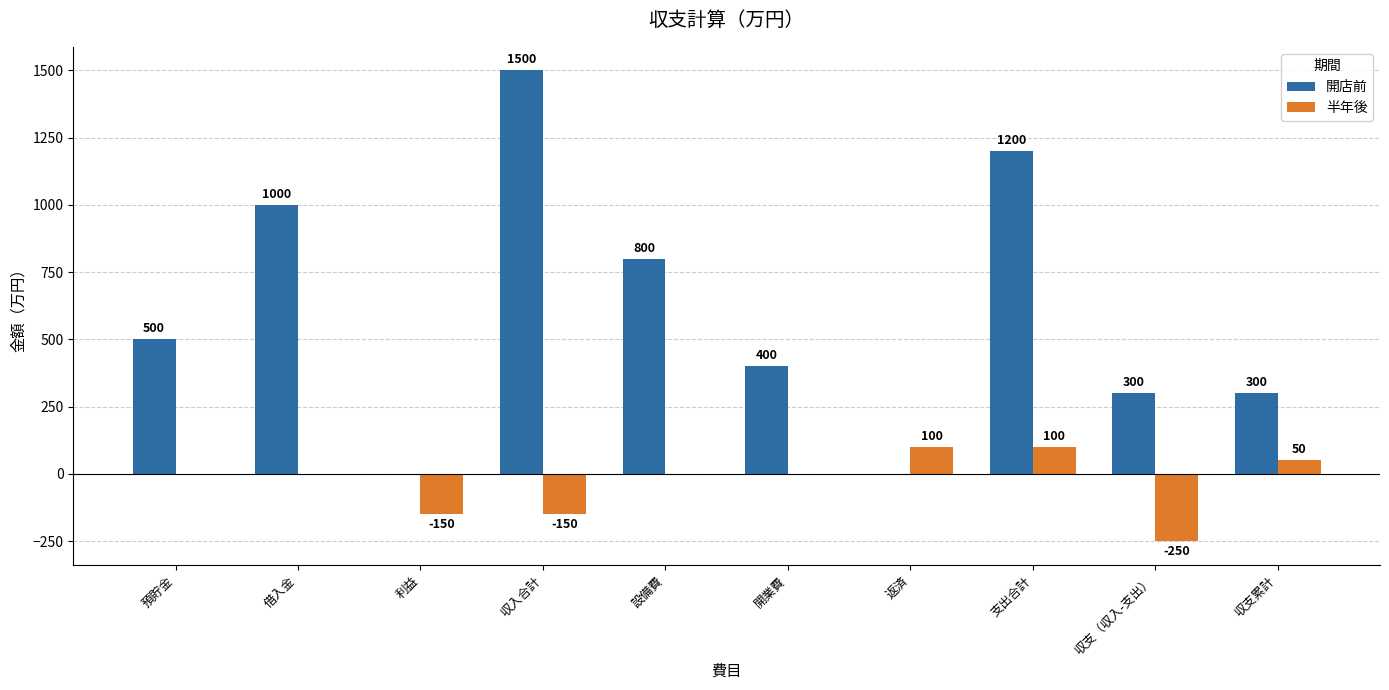

Is it true that 開店前 equals 501 at 収支累計?

False